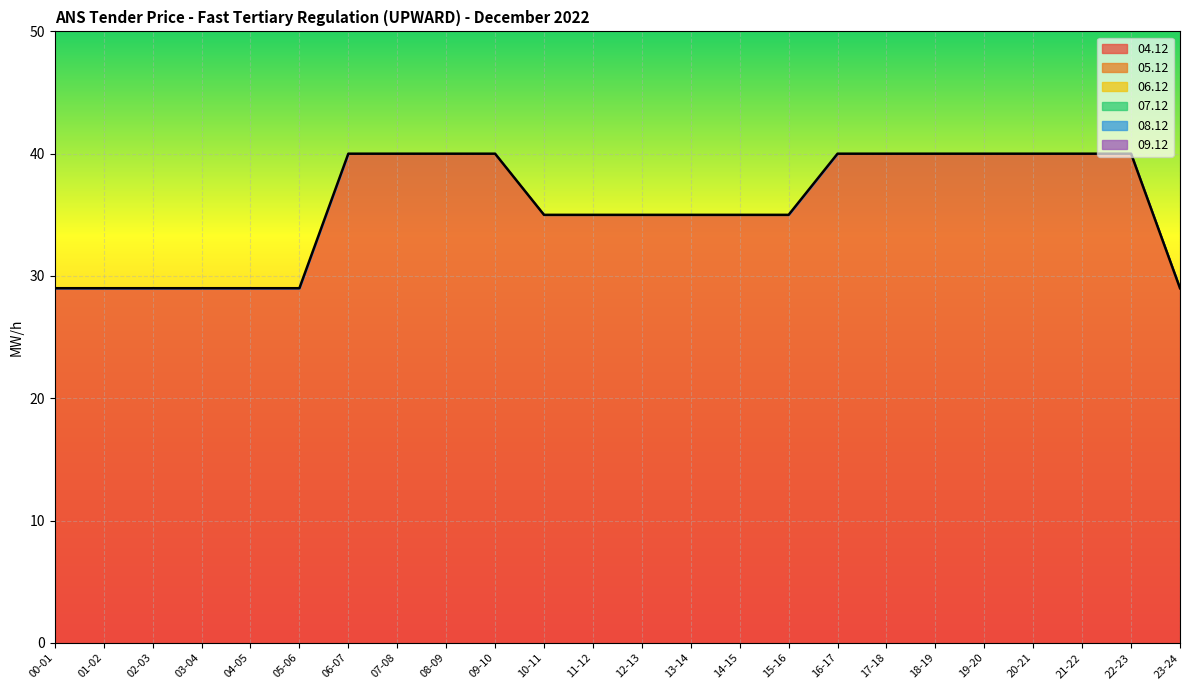

What is the spread (max minus min) of values at 18-19?

40